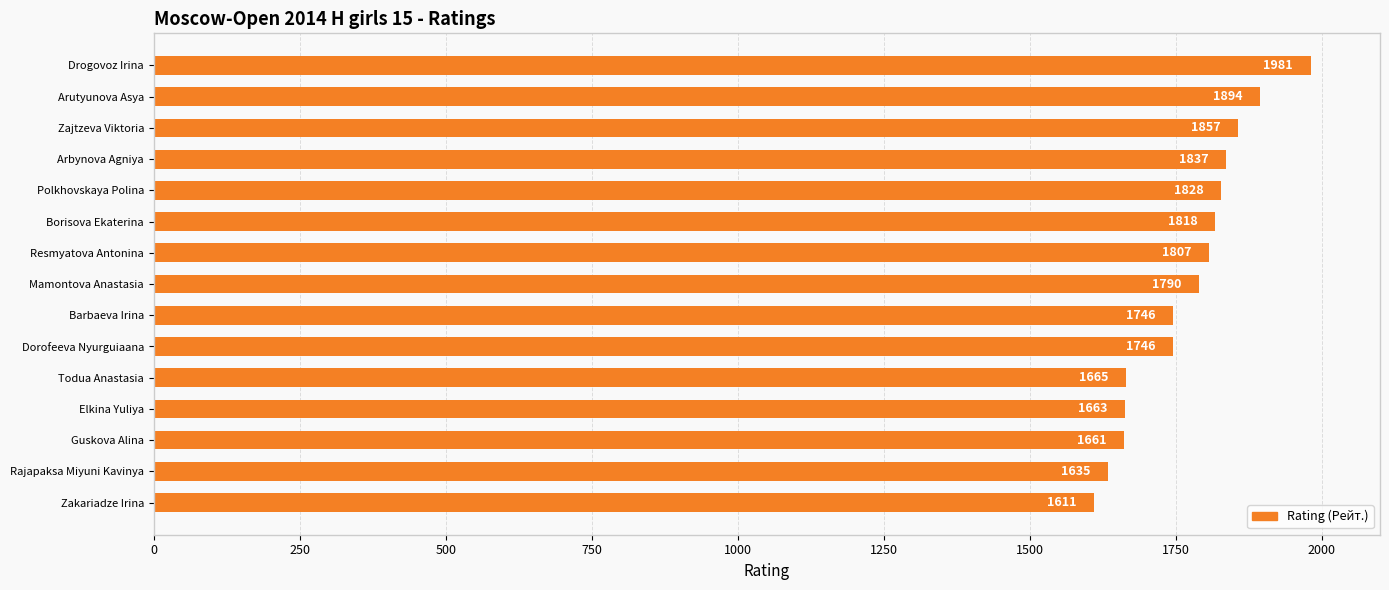

What is the greatest value displayed?

1981